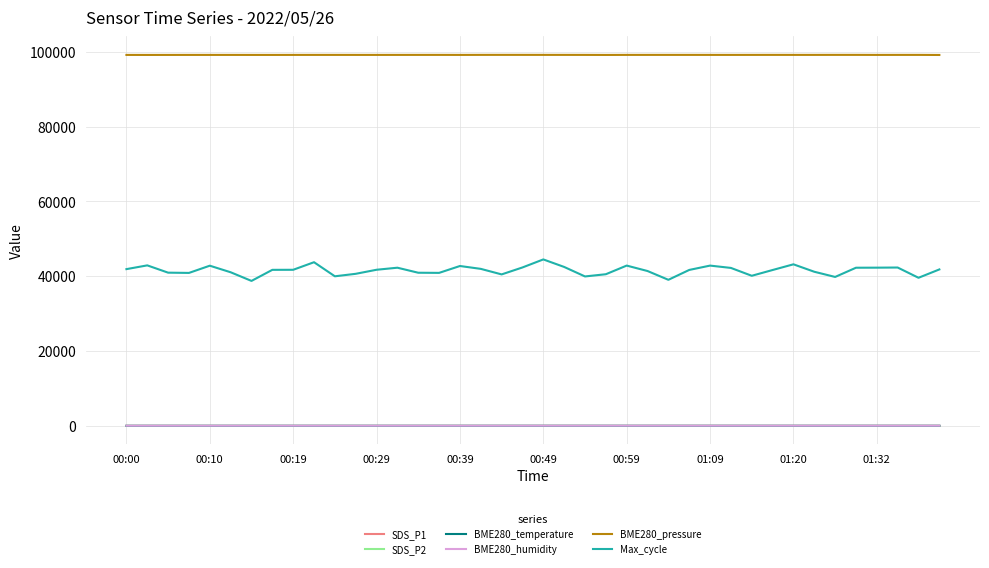

True or false: BME280_temperature and BME280_humidity cross at least once.

False